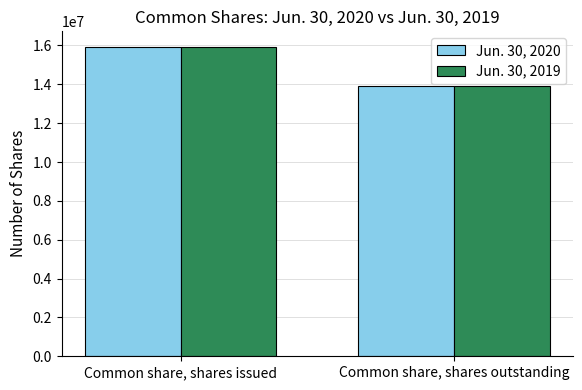

What is the sum of the Jun. 30, 2019 values at Common share, shares outstanding and Common share, shares issued?

29843531